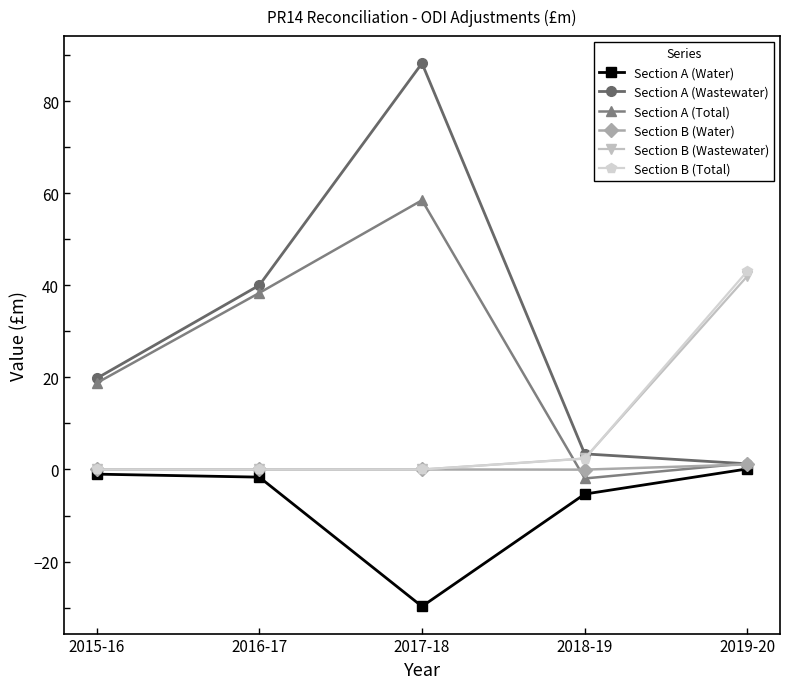

What is the sum of all Section B (Wastewater) values?

44.4